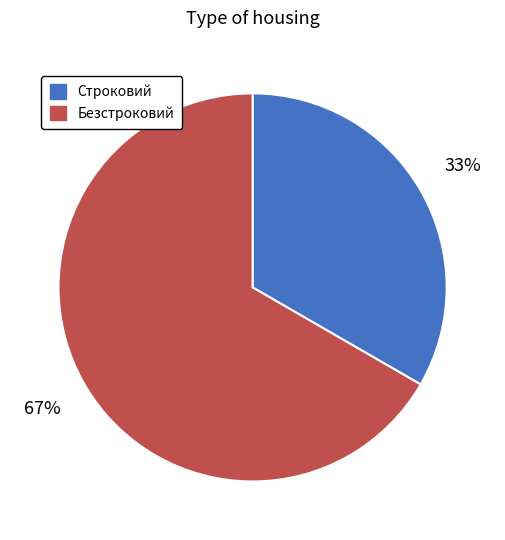

Between Строковий and Безстроковий, which is larger?

Безстроковий